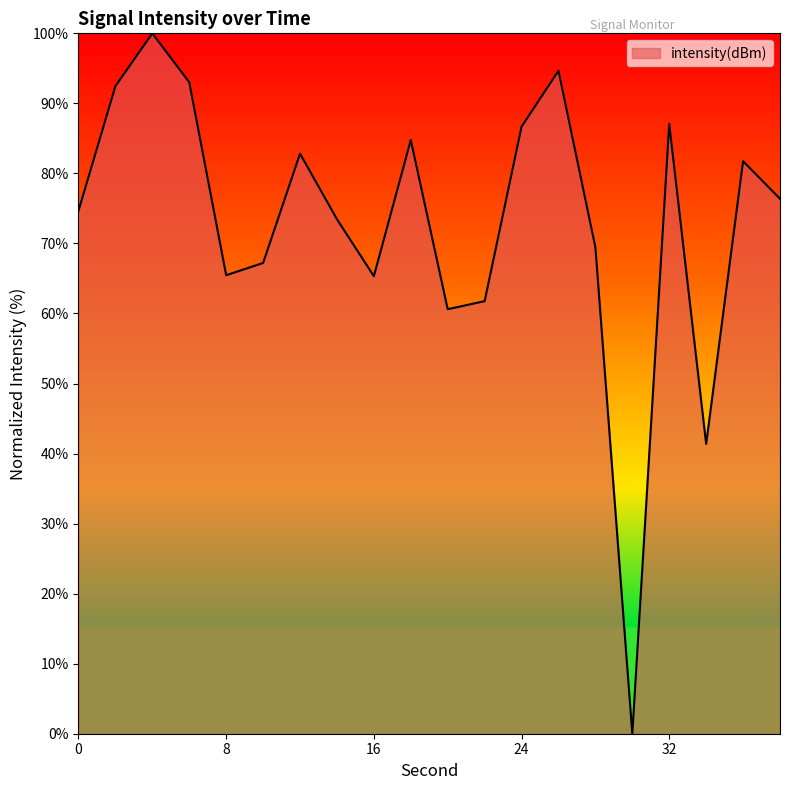

What is the maximum value shown in the chart?

100.0